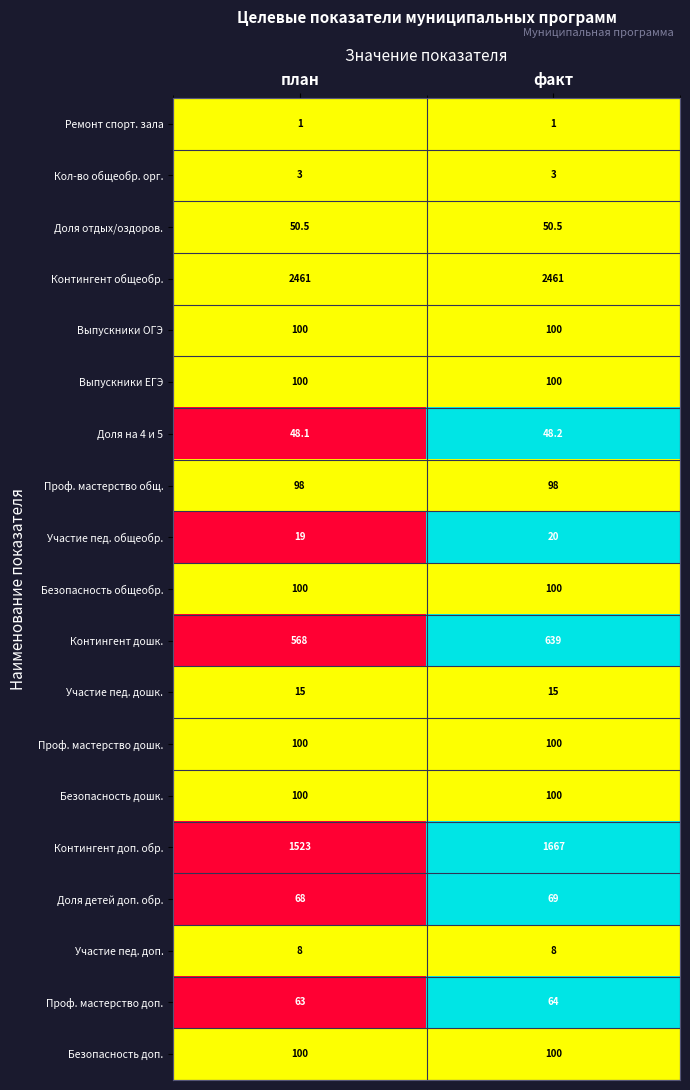

Is it true that Кол-во общеобр. орг. equals 5.0 at факт?

False